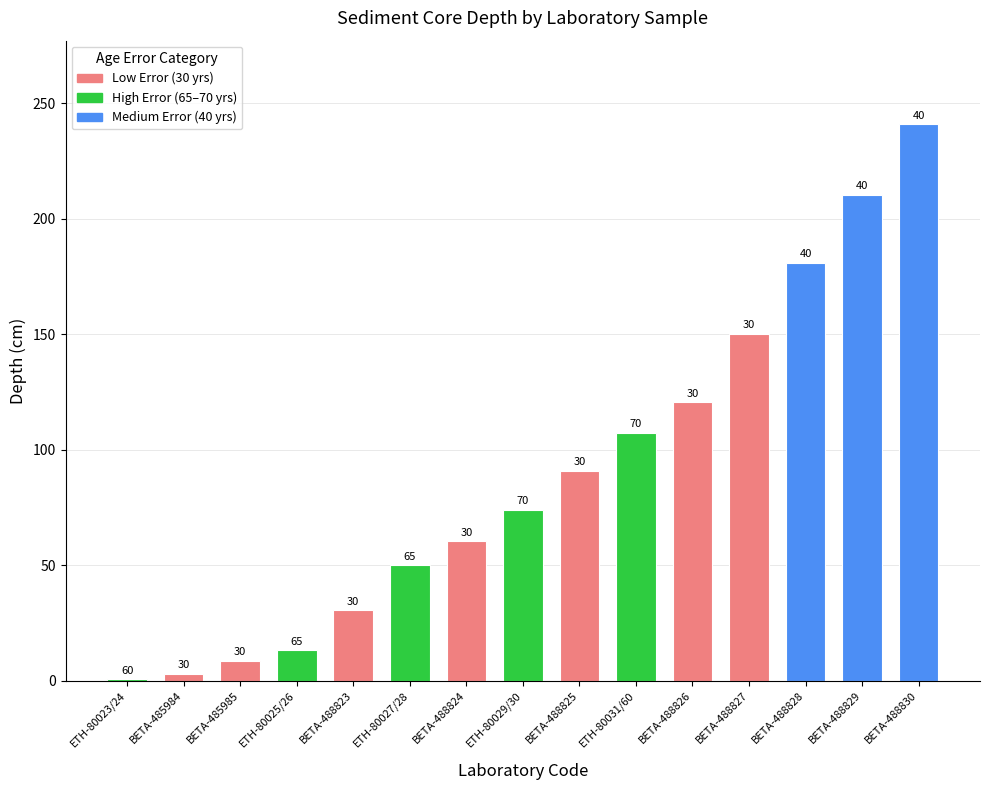

At which category does the chart reach its minimum across all series?

ETH-80023/24